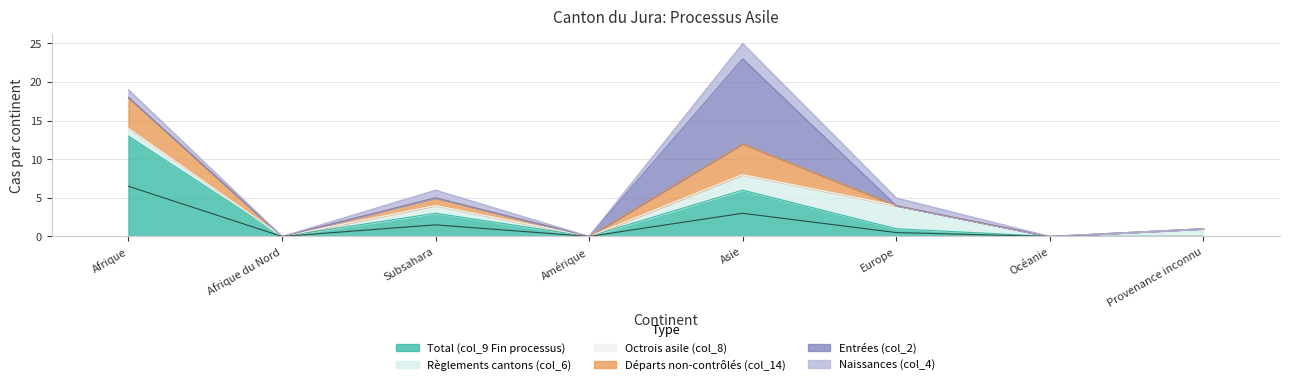

Is it true that Départs non-contrôlés (col_14) equals -1 at Provenance inconnu?

False